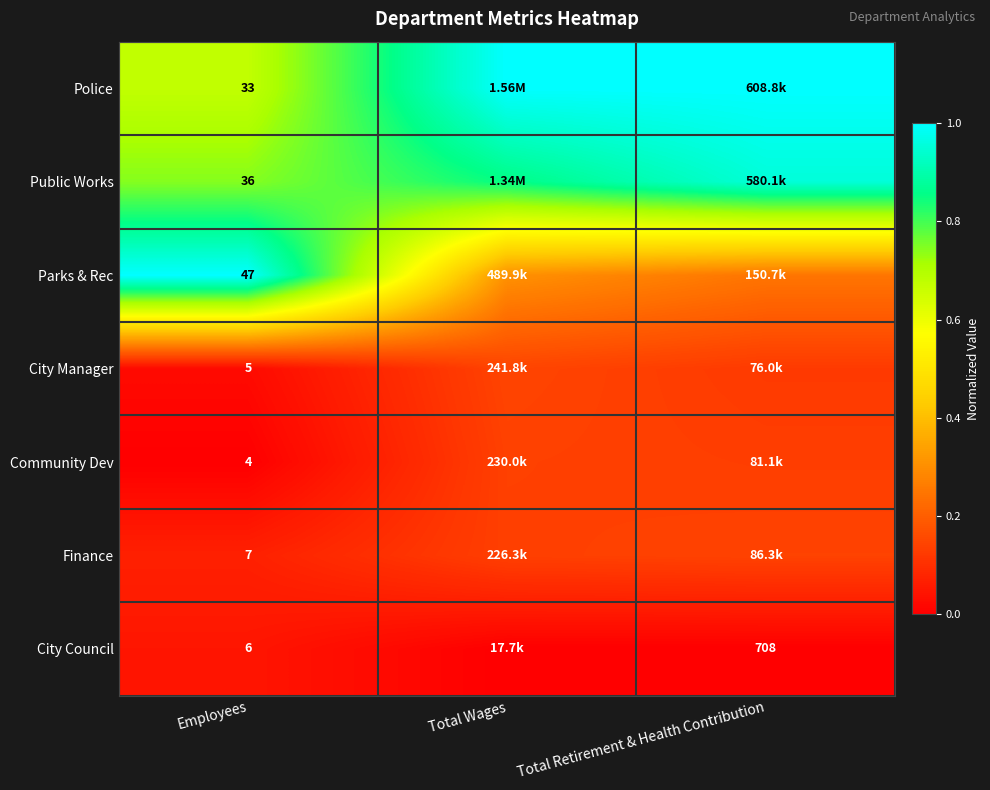

Rank the series at Employees from lowest to highest value.

Community Dev, City Manager, City Council, Finance, Police, Public Works, Parks & Rec